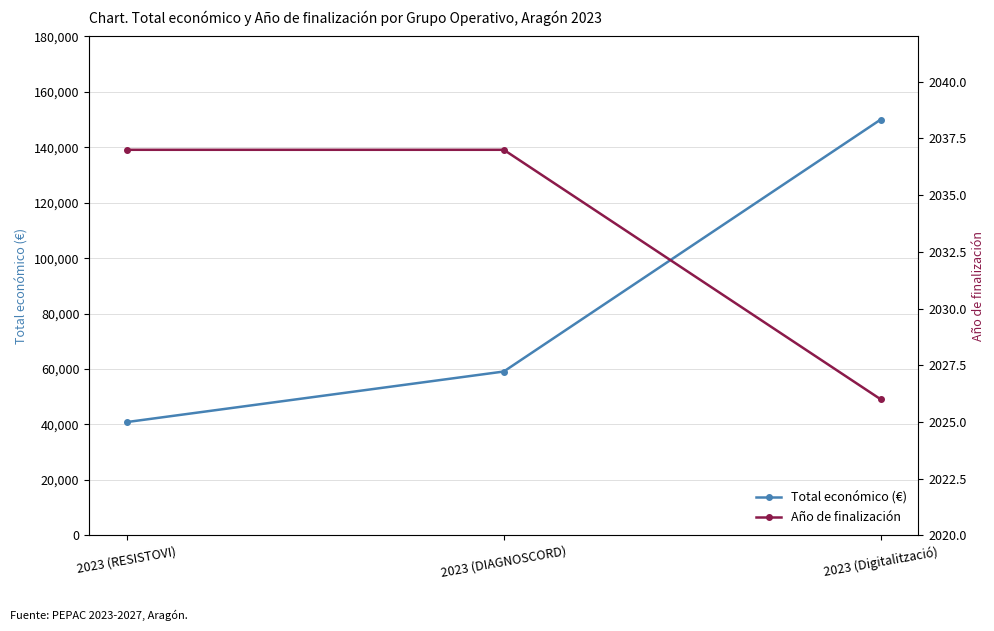

What is the label of the 3rd point from the left?

2023 (Digitalització)